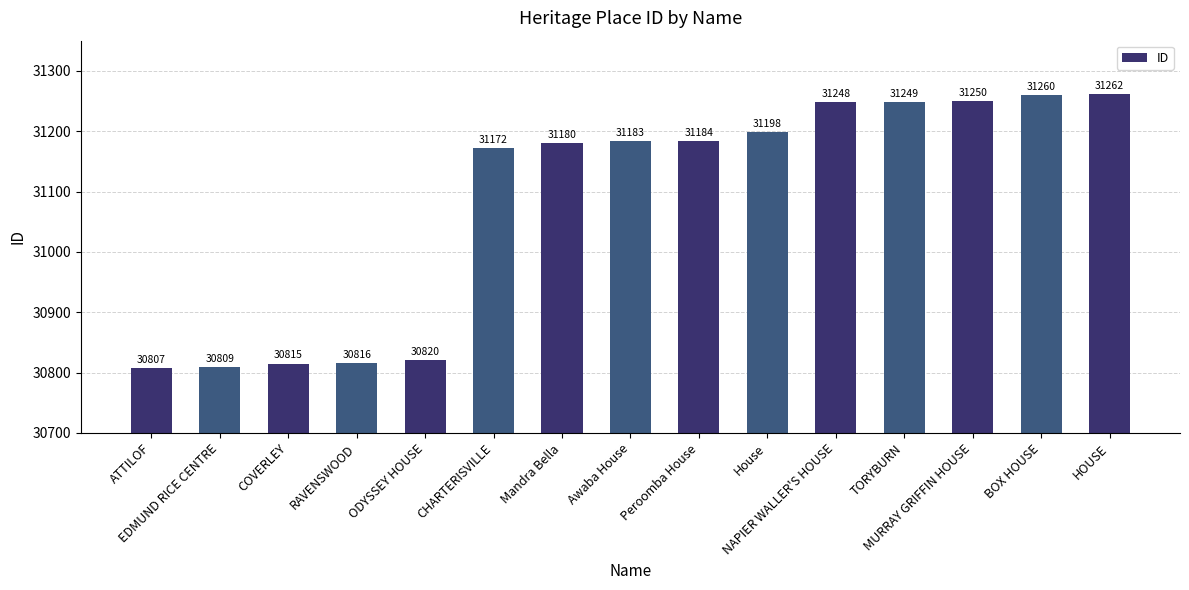

The value at Peroomba House is 46285. True or false?

False